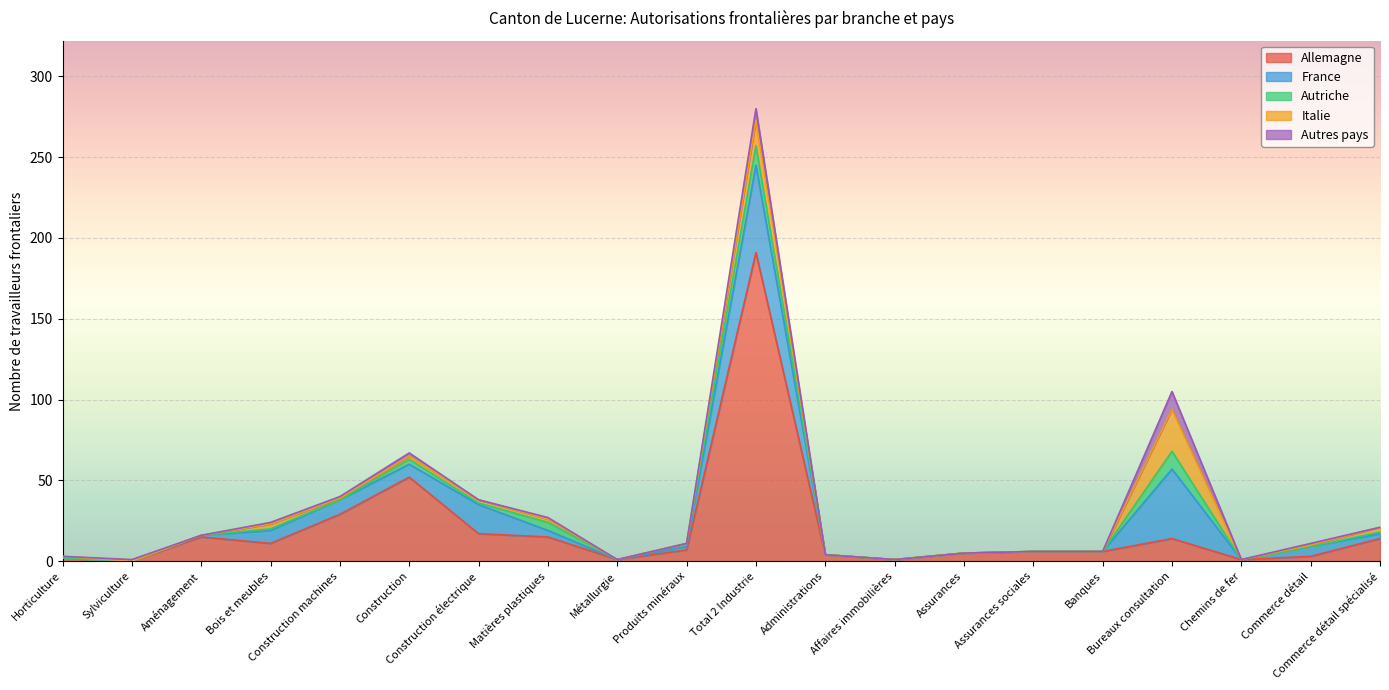

Which category has the lowest value in the Italie series?

Sylviculture